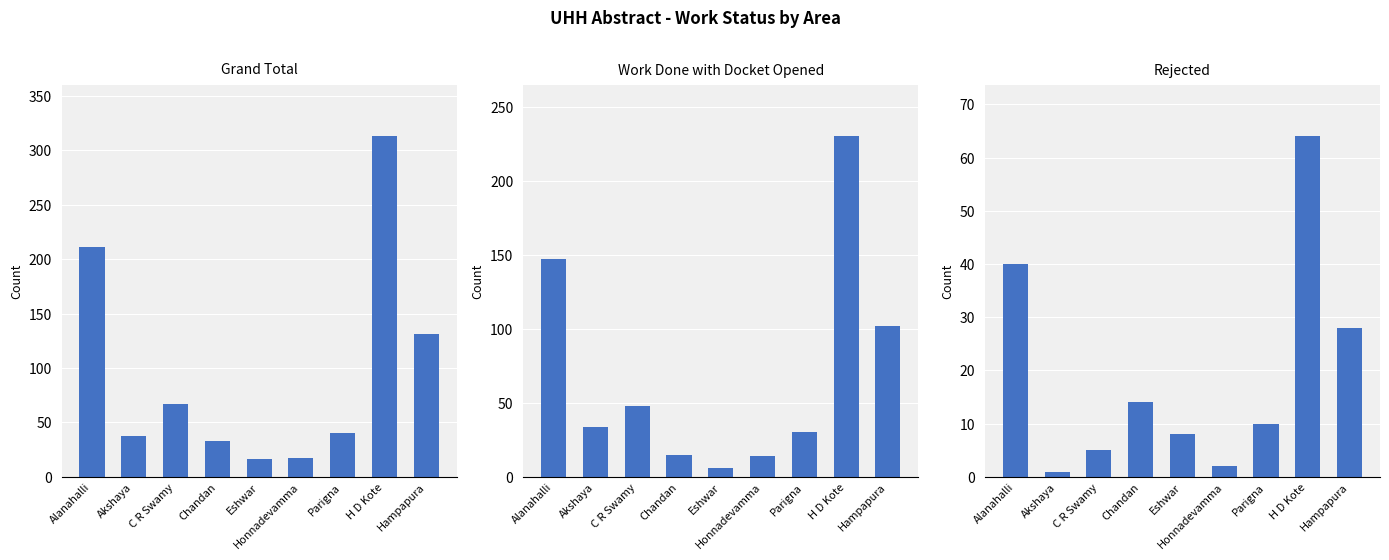

What position from the right is Alanahalli?

9